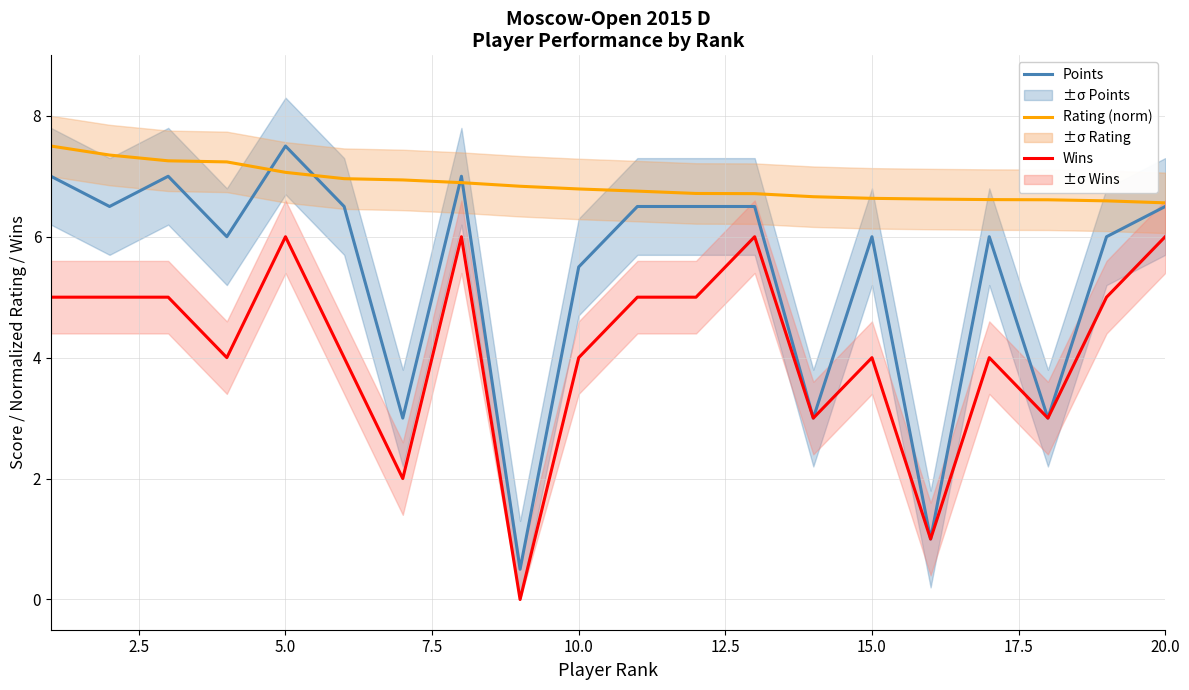

What is the highest value of the Wins series?

6.0